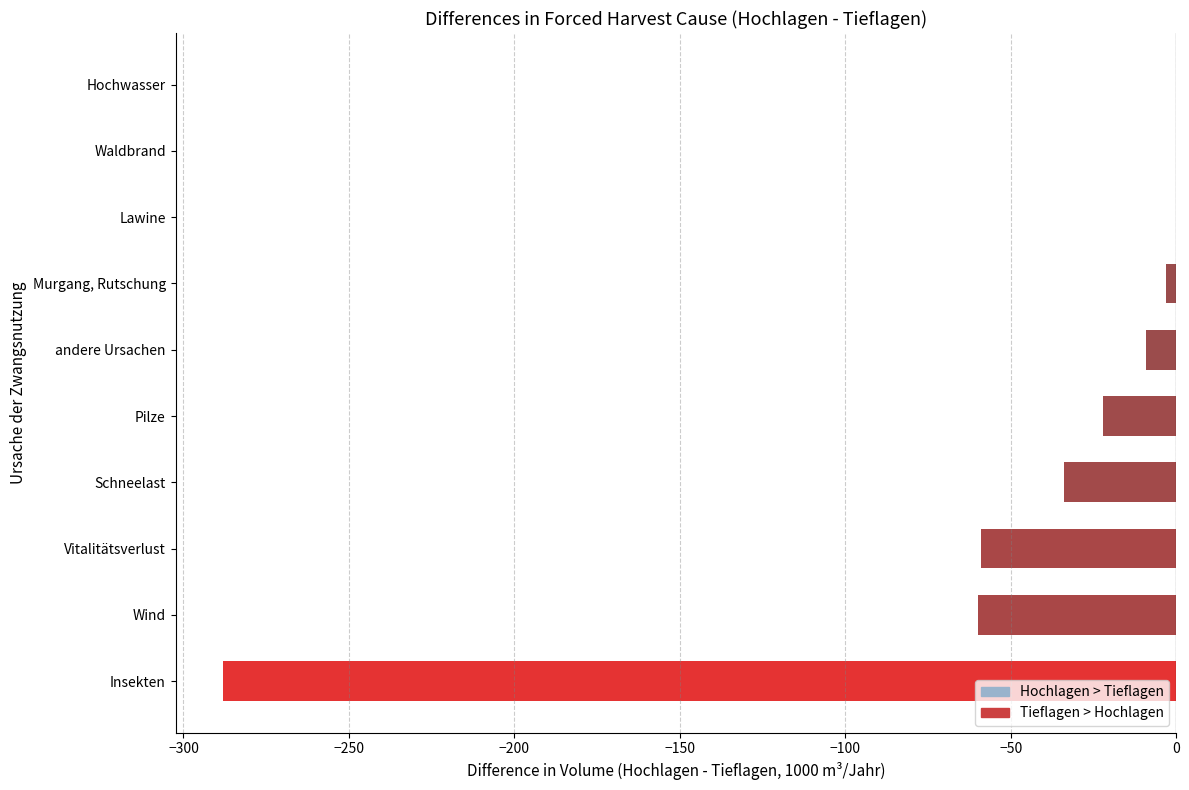

What is the sum of all values?

-475